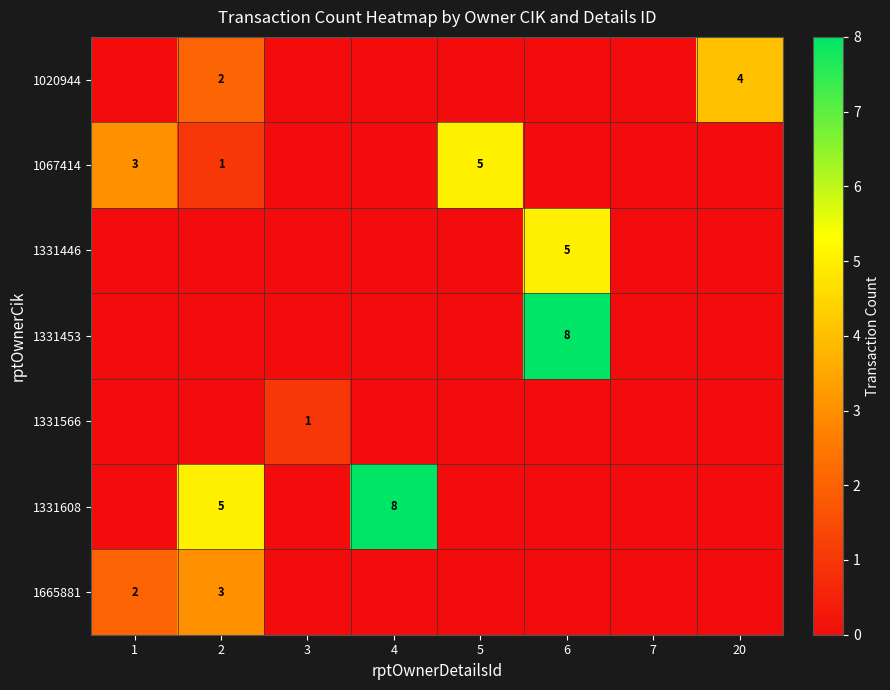

Which series has the largest range (max minus min)?

1331453